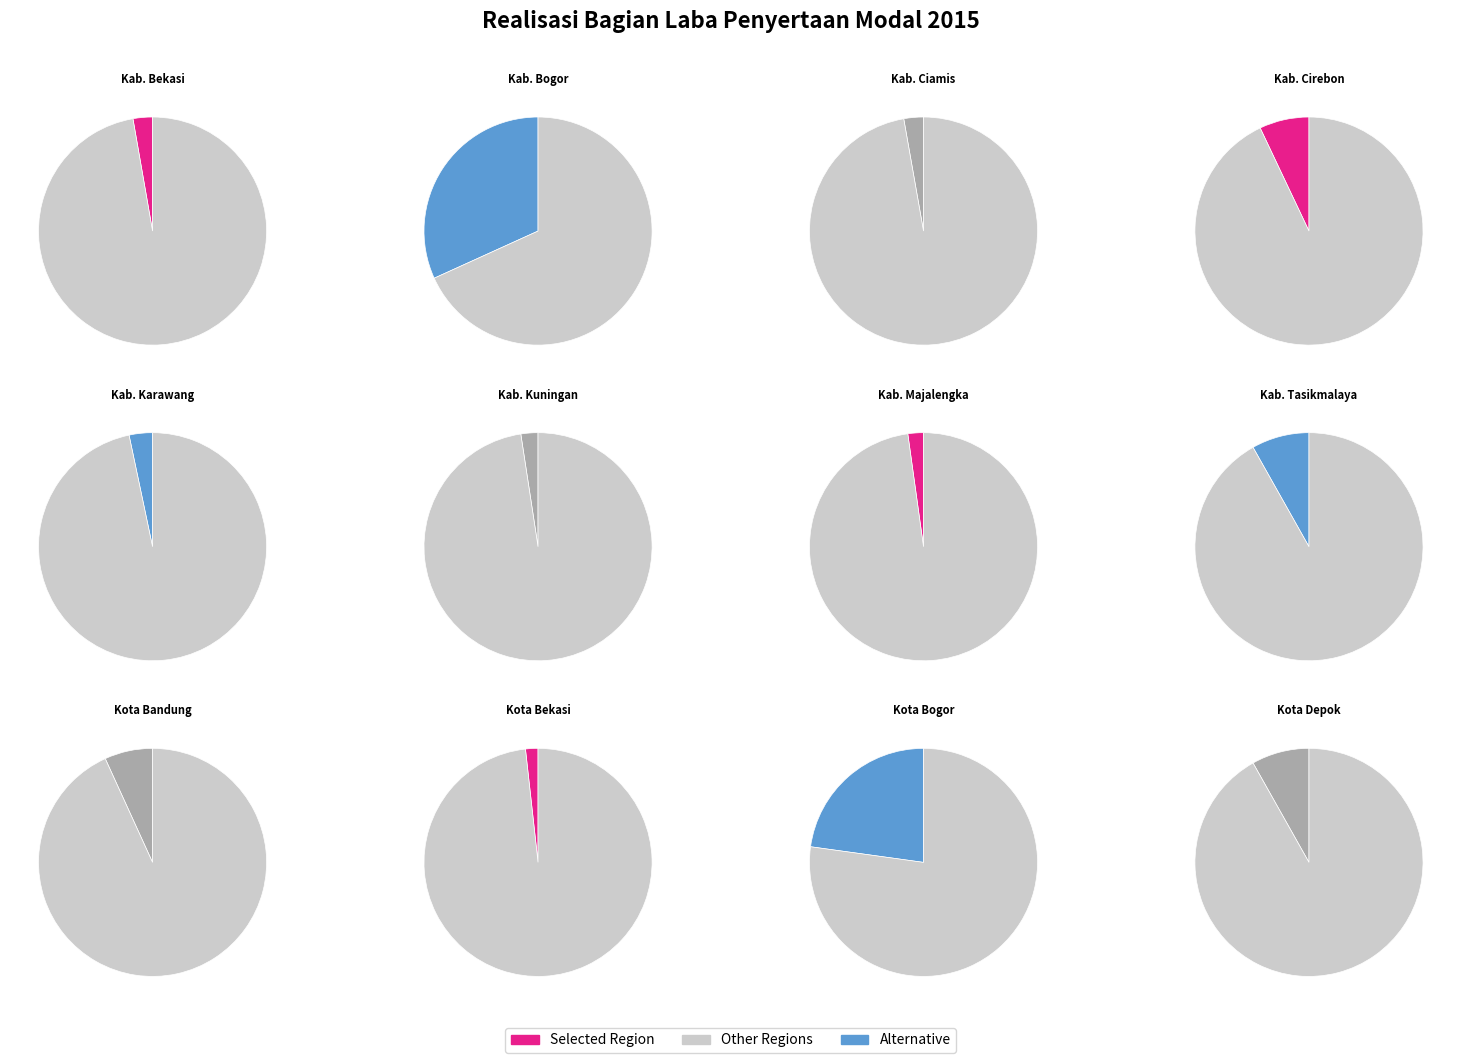

Does Kab. Bekasi represent more than half of the total?

No